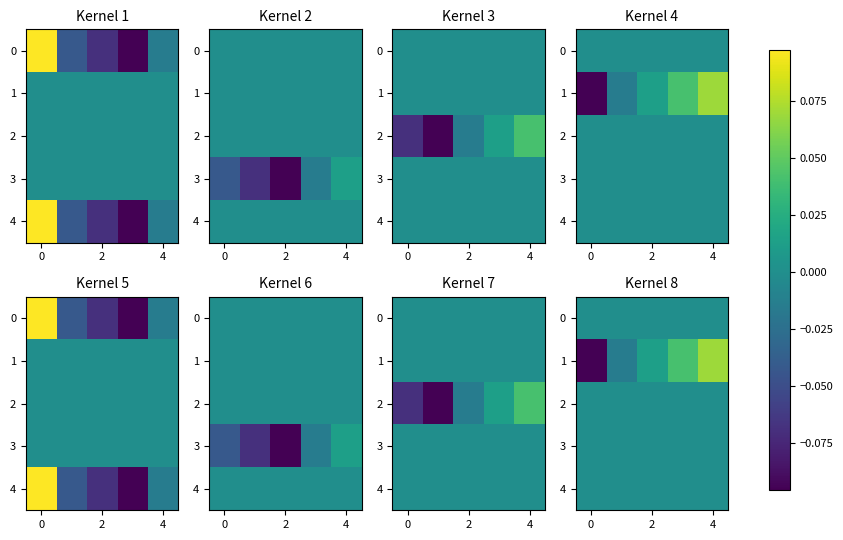

List the series in order of their peak value, highest first.

1, 0, 2, 3, 4